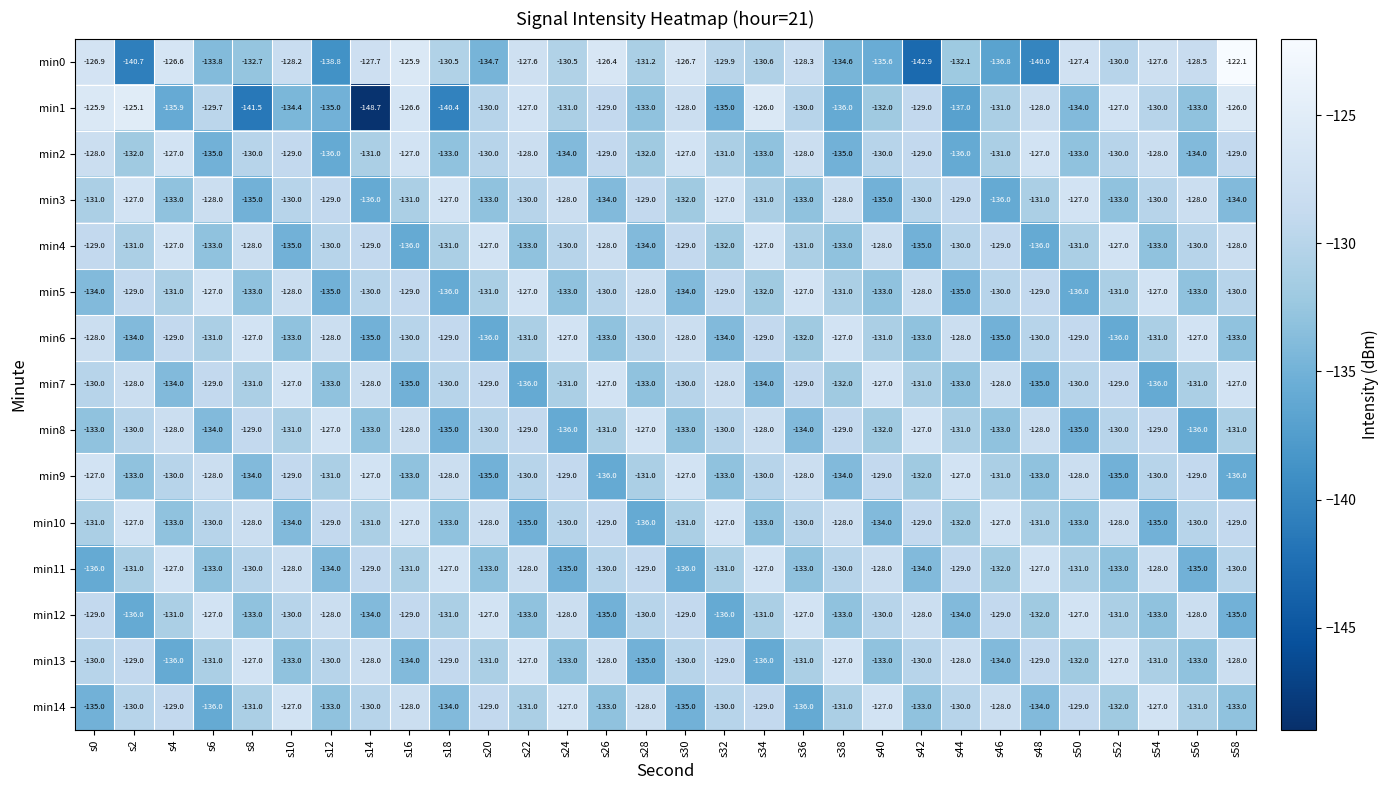

Count the number of data series in this chart.

15